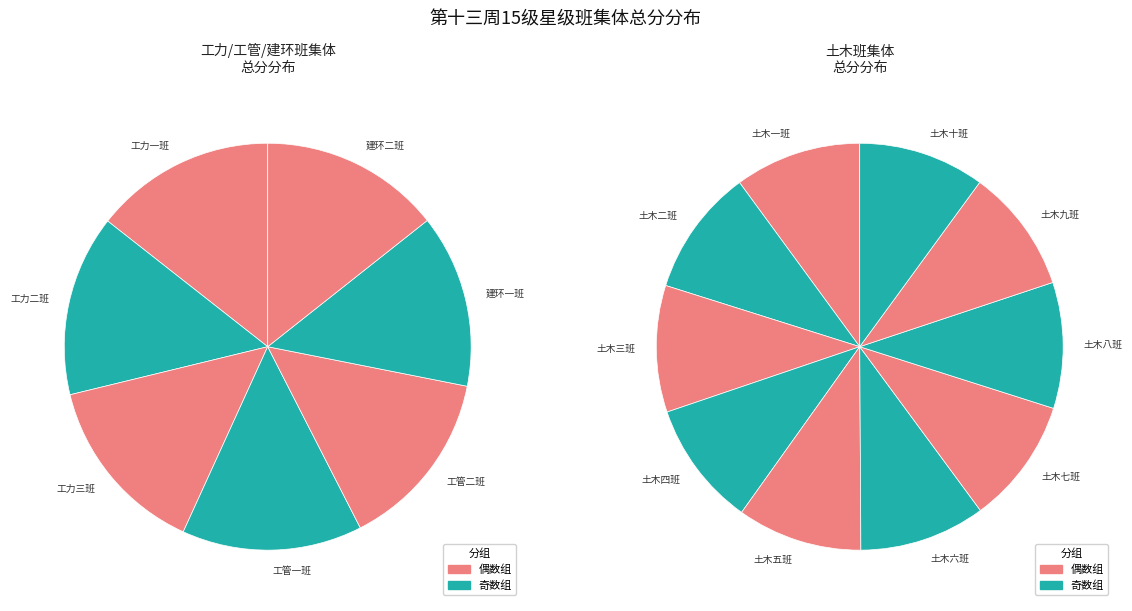

To the nearest percent, what is the average slice percentage?

6%